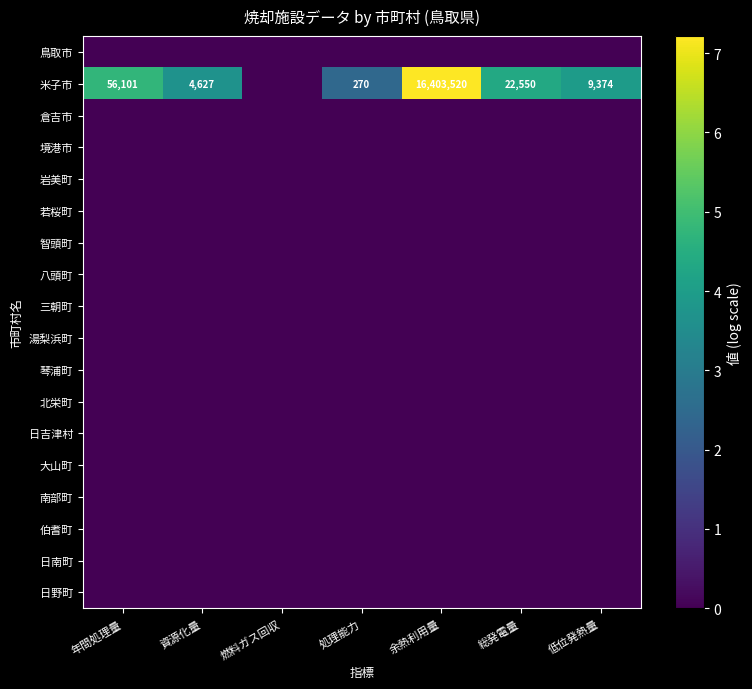

The value of 米子市 at 低位発熱量 is 16293. True or false?

False